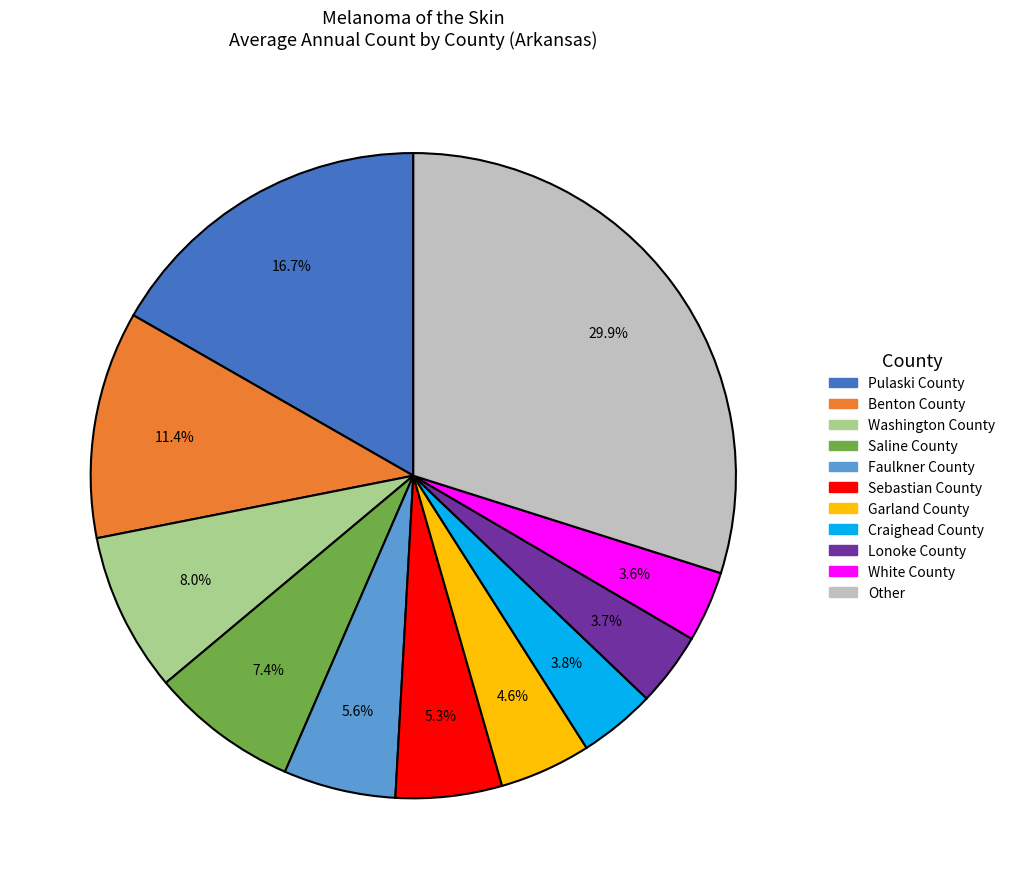

Does any single category account for the majority?

No